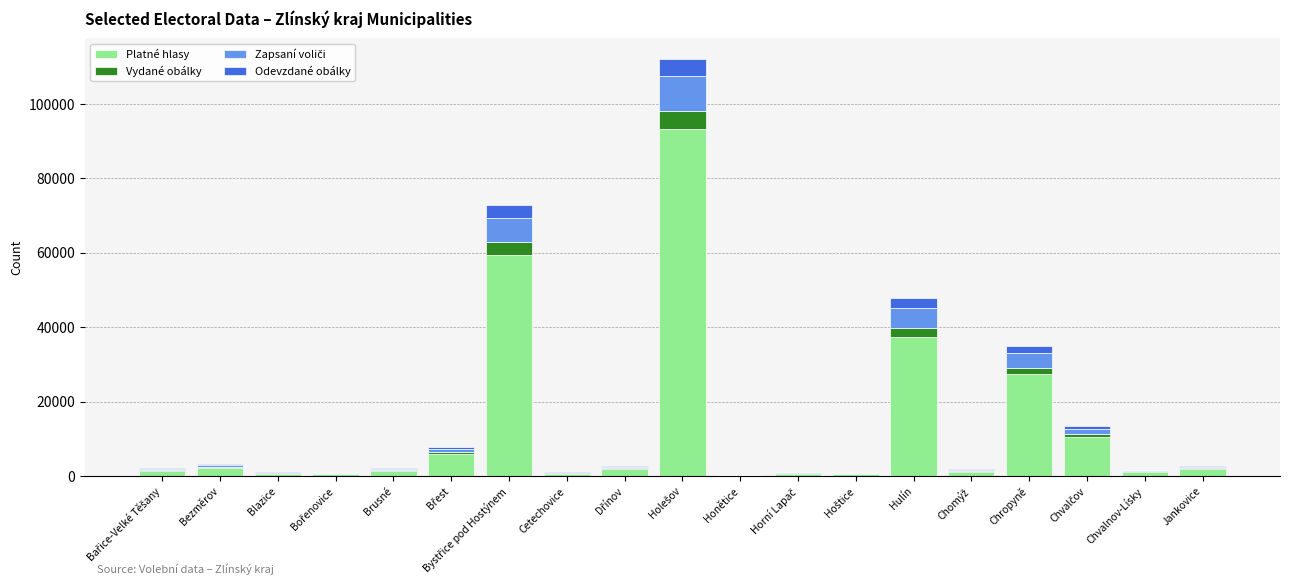

What is the average value of the Platné hlasy series?

13066